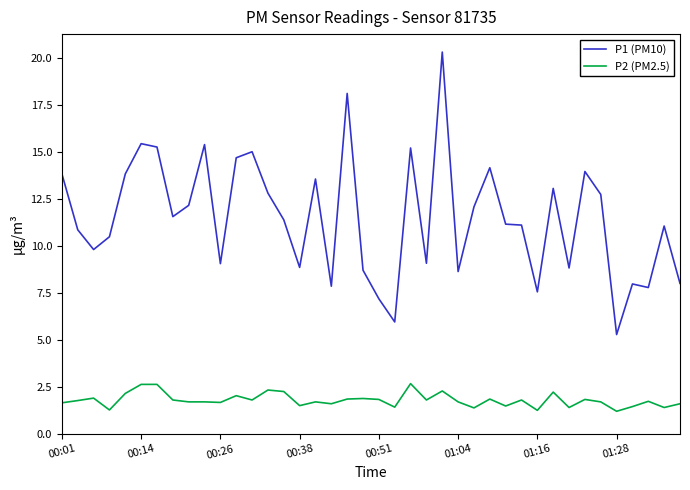

What is the maximum value for P2 (PM2.5)?

2.7